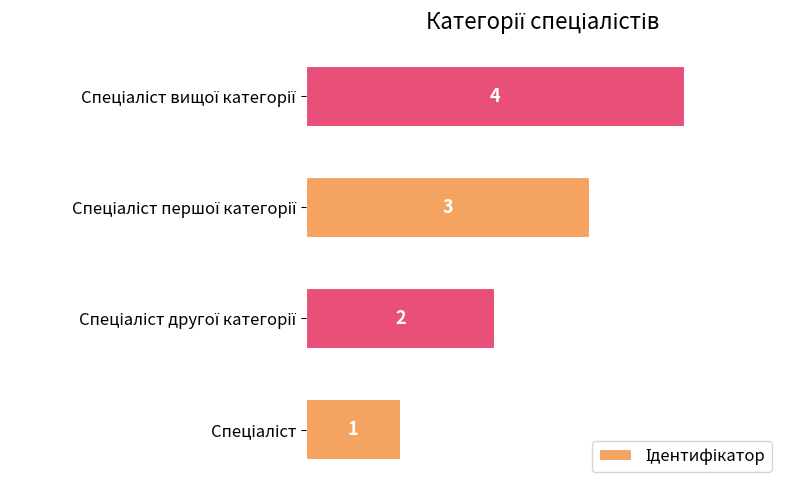

Count the values in the range 2 to 4.

3